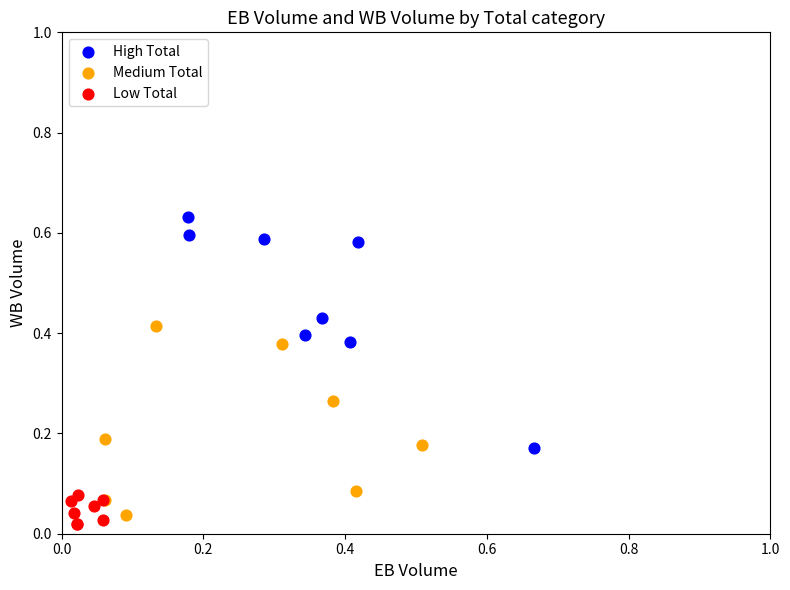

Which series reaches the minimum Y coordinate?

Low Total